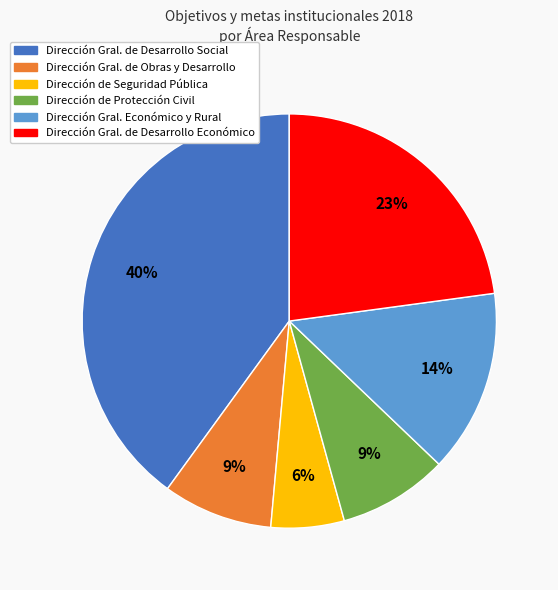

Is there a majority slice in this chart?

No